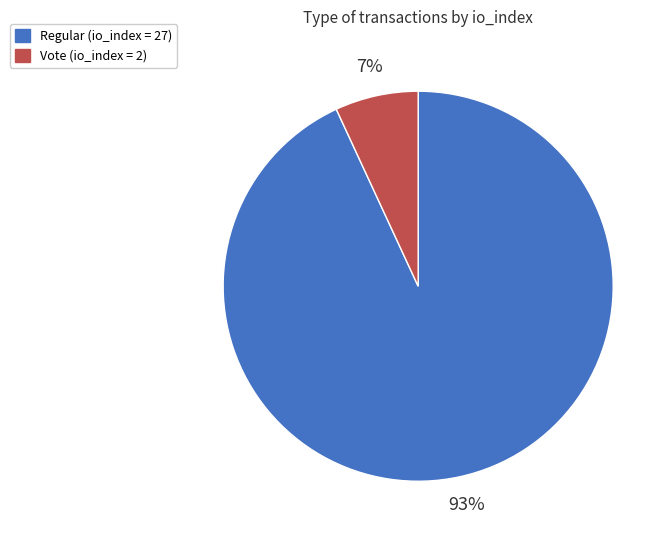

To the nearest percent, what is the difference between the largest and smallest slice percentages?

86%